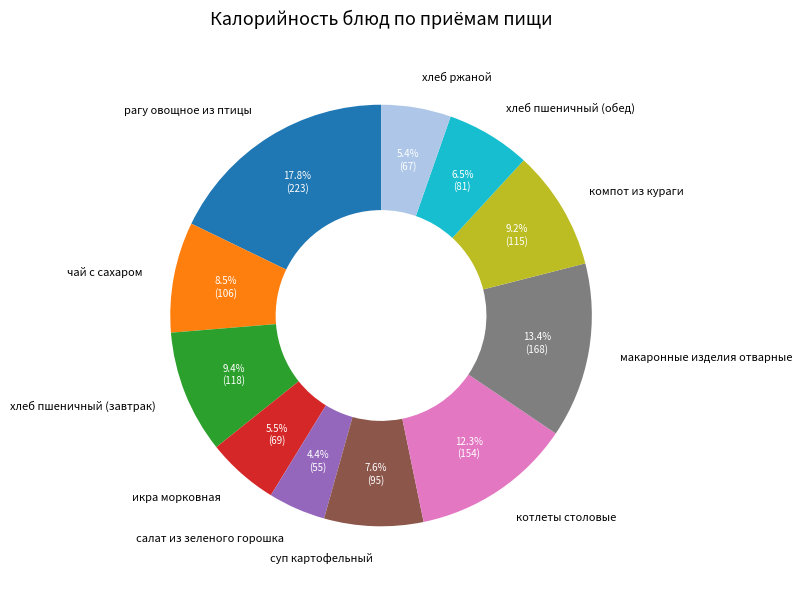

Combined, do хлеб ржаной and икра морковная account for over 50%?

No